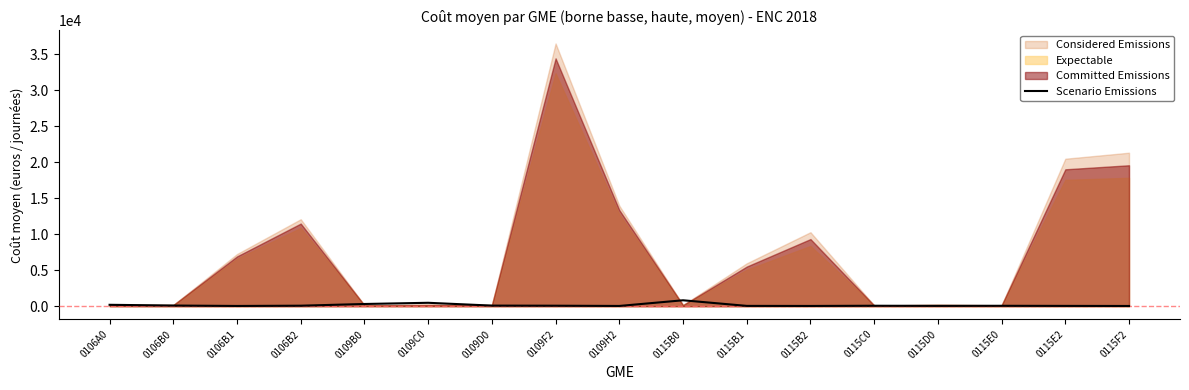

At which category does the data reach its first local peak?

0109C0